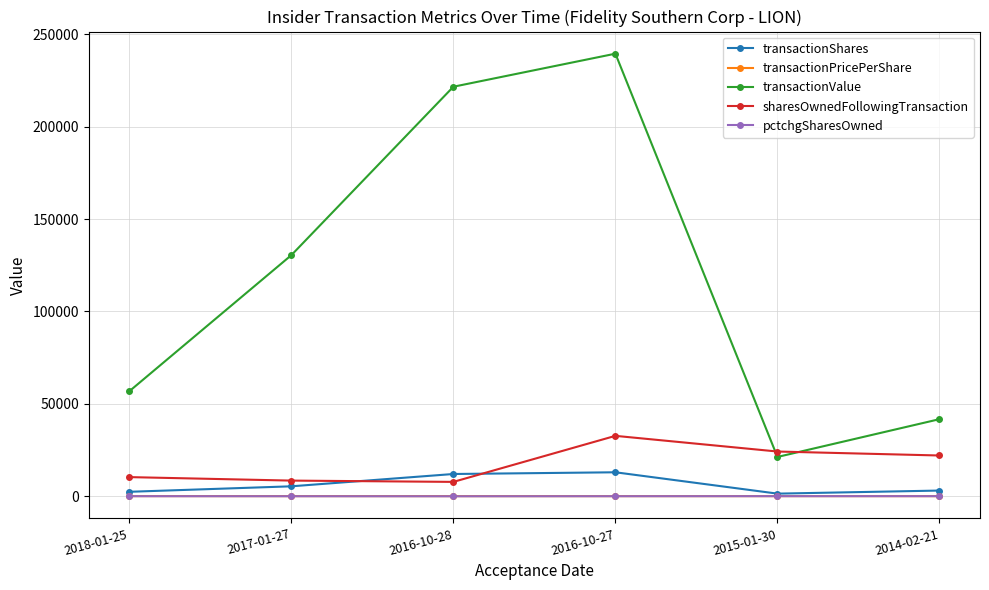

What is the spread (max minus min) of values at 2017-01-27?

130524.0